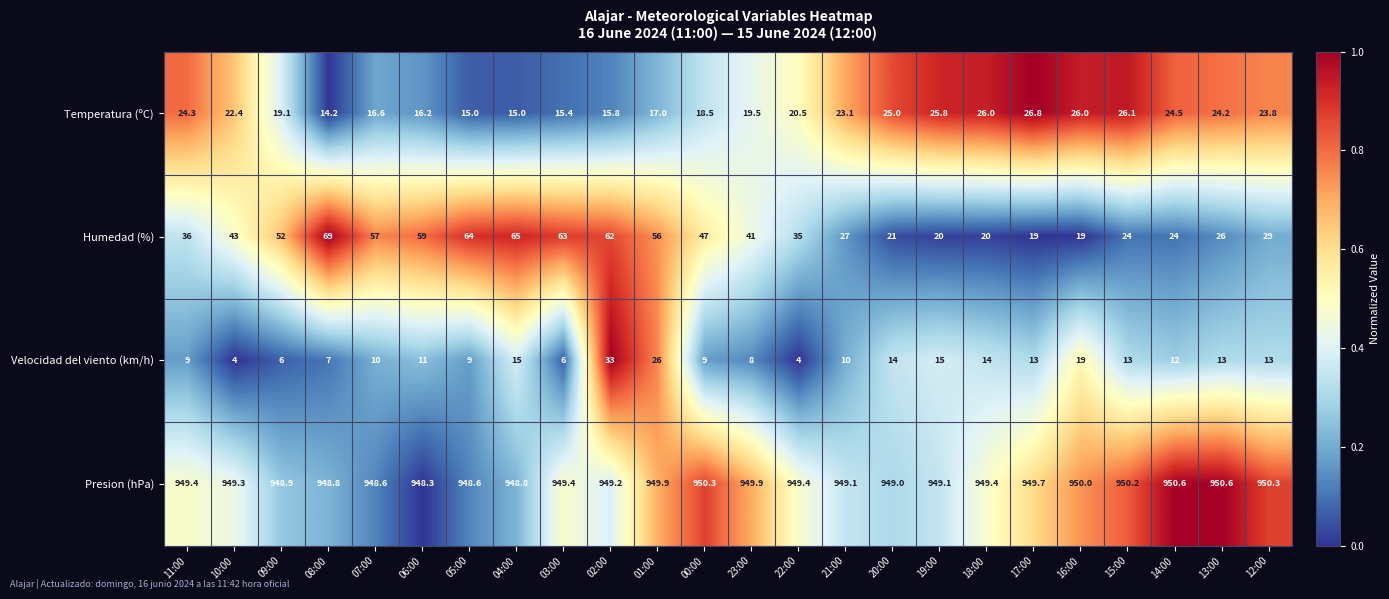

What is the lowest value of the Velocidad del viento (km/h) series?

4.0